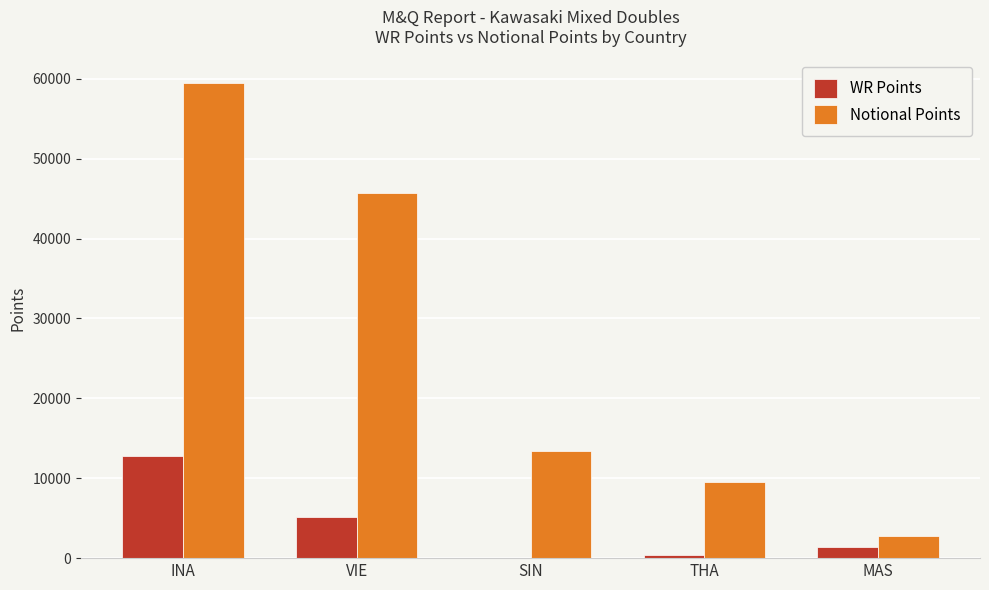

Is it true that Notional Points equals 2760 at MAS?

True